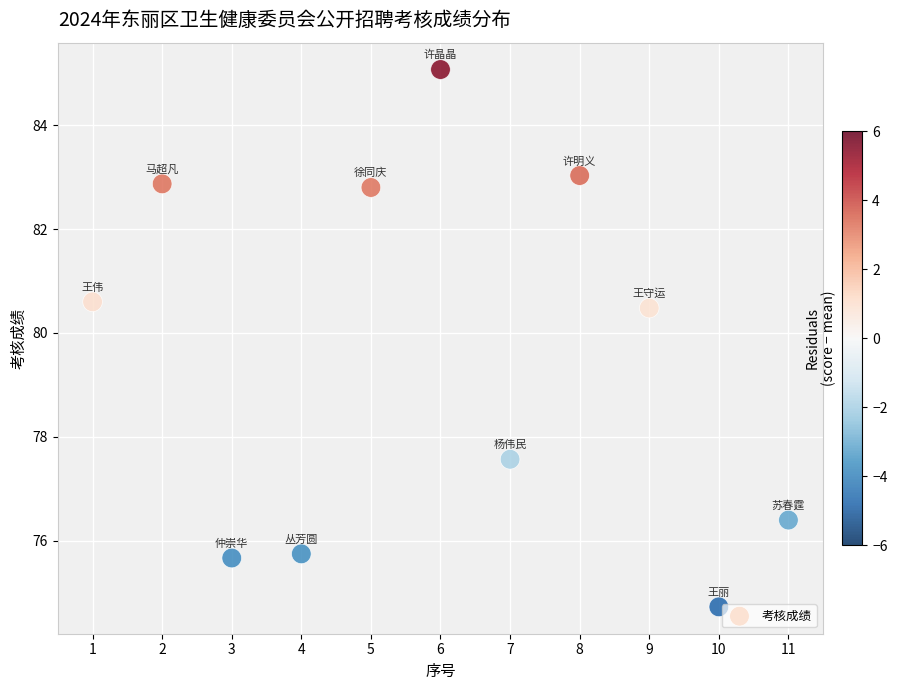

What is the average Y value?

79.5